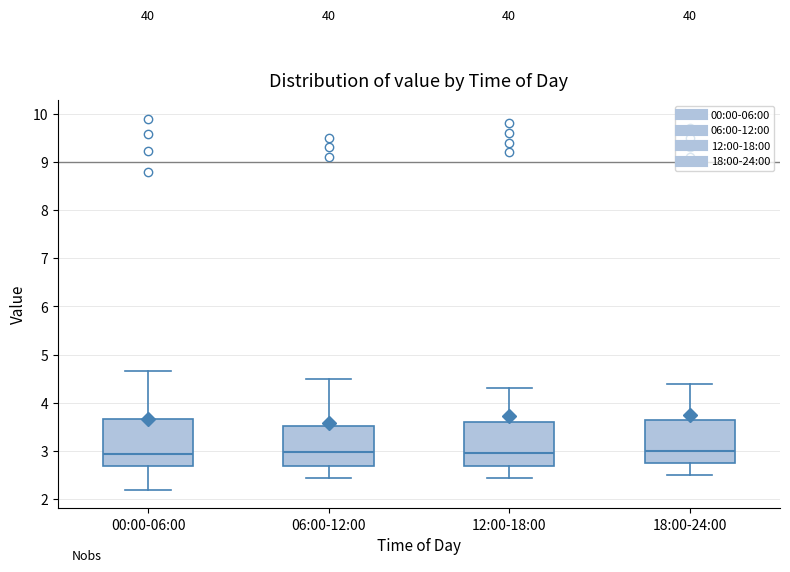

Reading left to right, read every box against the y-axis: the position of its median line, the range the box covers, and the ends of its whiskers. The values are not printed on the chart, so give them approximately, as read against the axis.

00:00-06:00: median 2.9, box 2.7 to 3.7, whiskers 2.2 to 4.7
06:00-12:00: median 3.0, box 2.7 to 3.5, whiskers 2.5 to 4.5
12:00-18:00: median 3.0, box 2.7 to 3.6, whiskers 2.5 to 4.3
18:00-24:00: median 3.0, box 2.8 to 3.7, whiskers 2.5 to 4.4